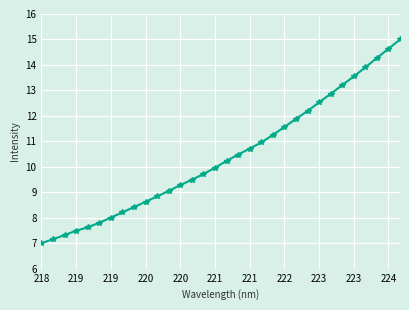

What is the smallest value displayed?

7.0